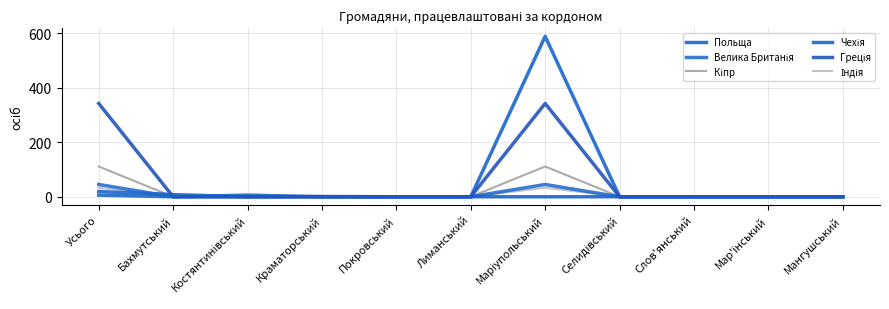

Is this an area chart (filled region under the line)?

No